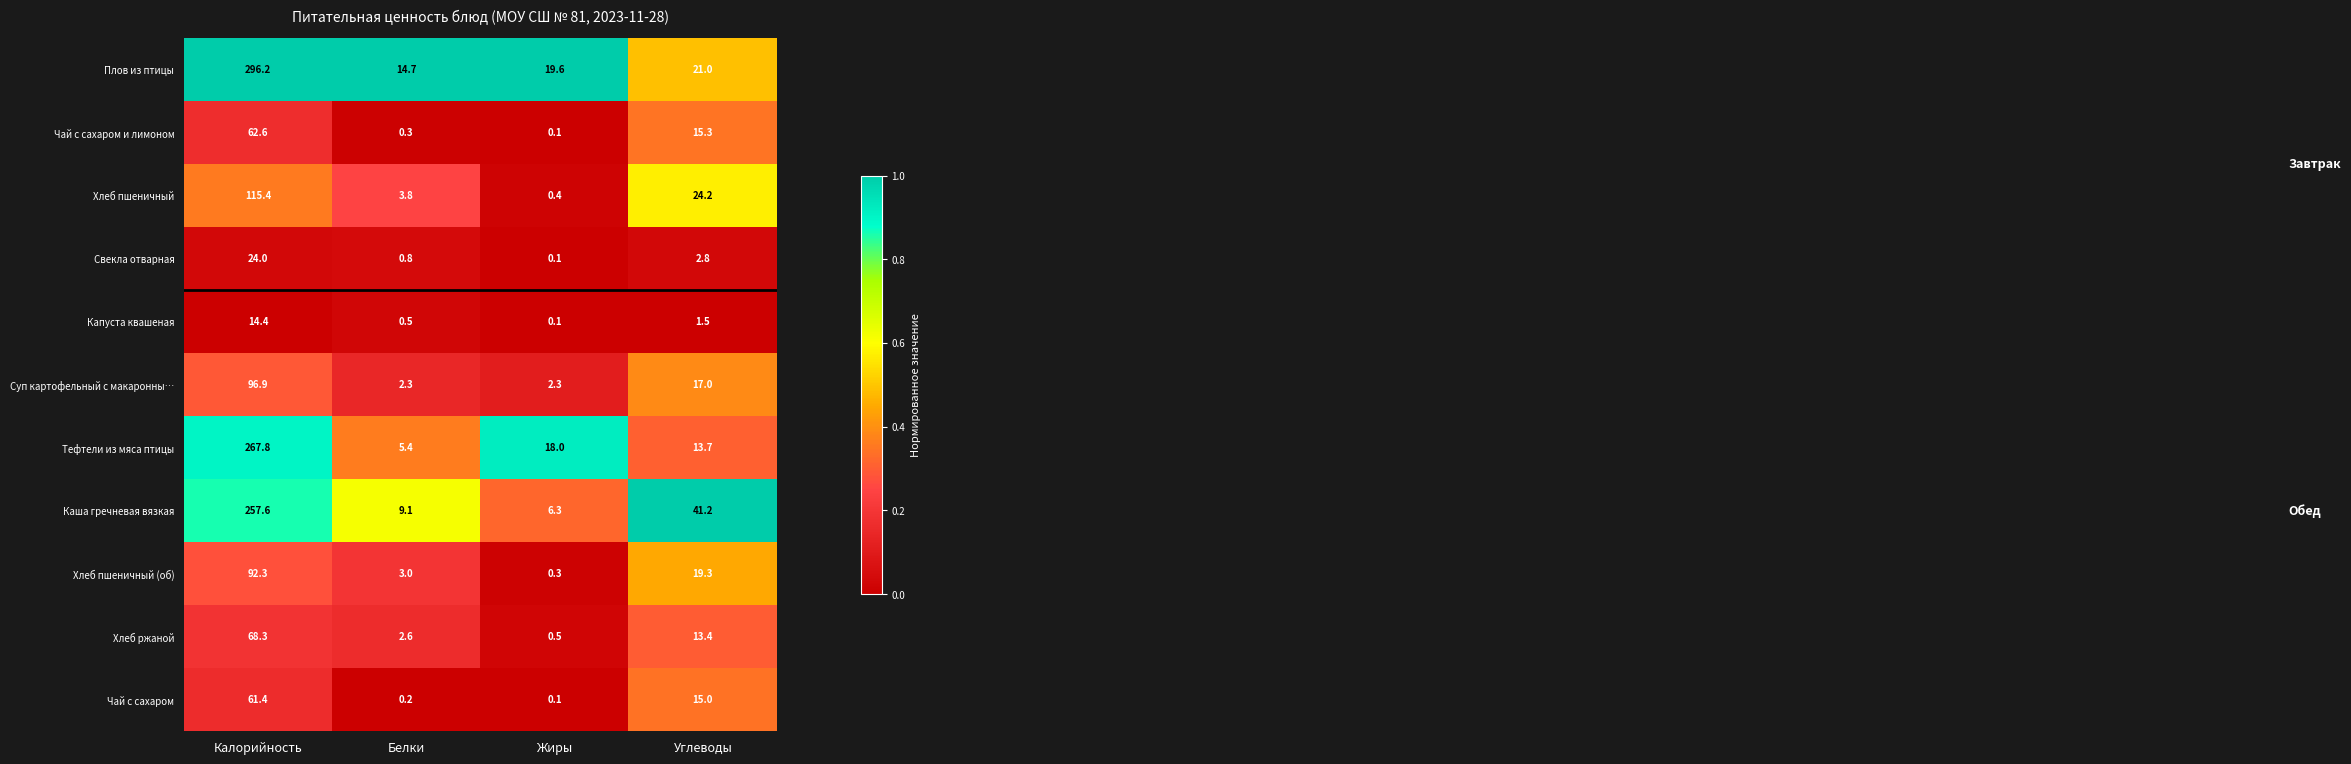

What is the approximate value of Свекла отварная at Белки?

0.8